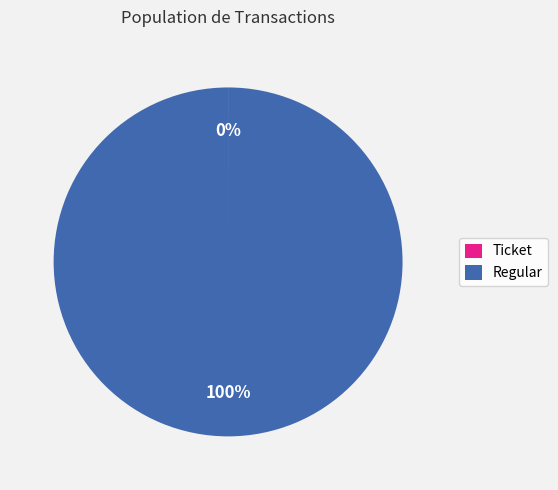

What is the largest slice in the pie chart?

Regular